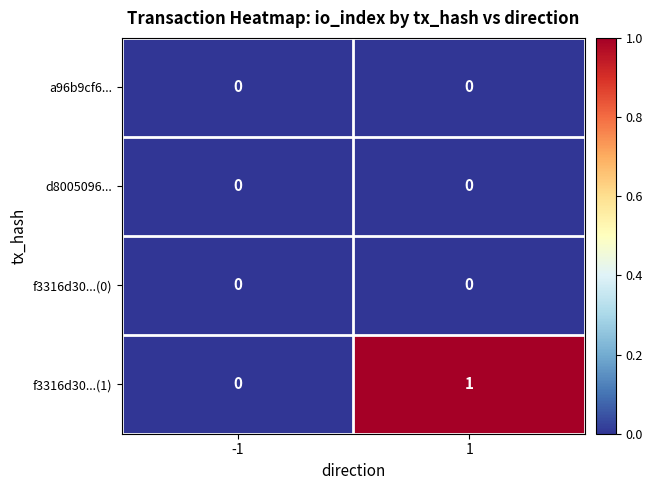

At which category is the sum across all series the highest?

1